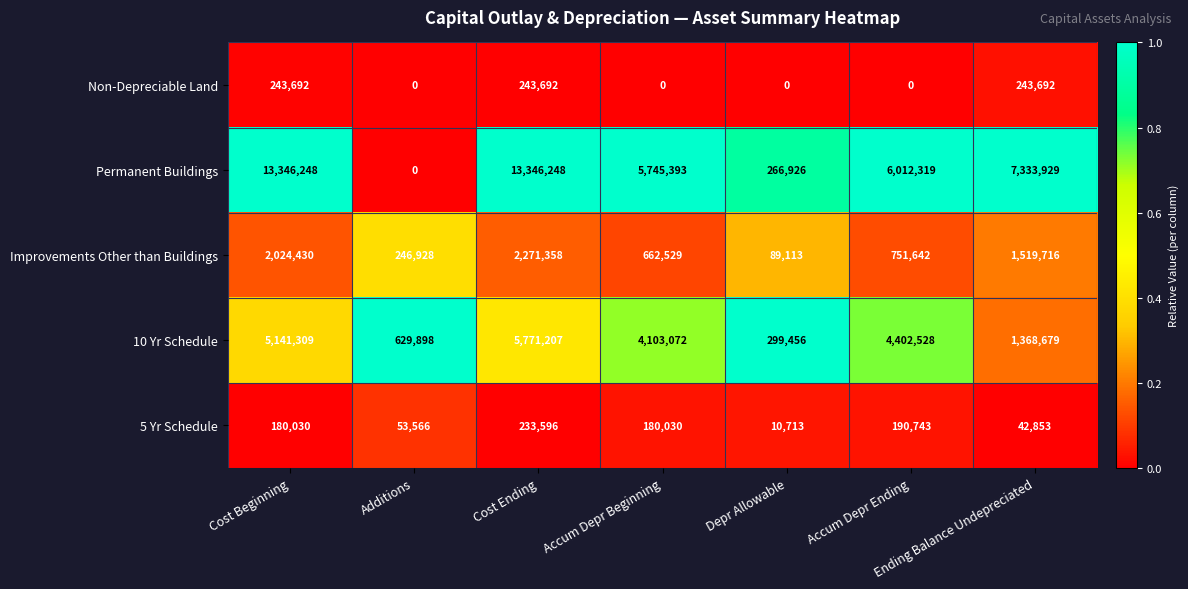

Count the Non-Depreciable Land values in the range 0 to 243692.

7